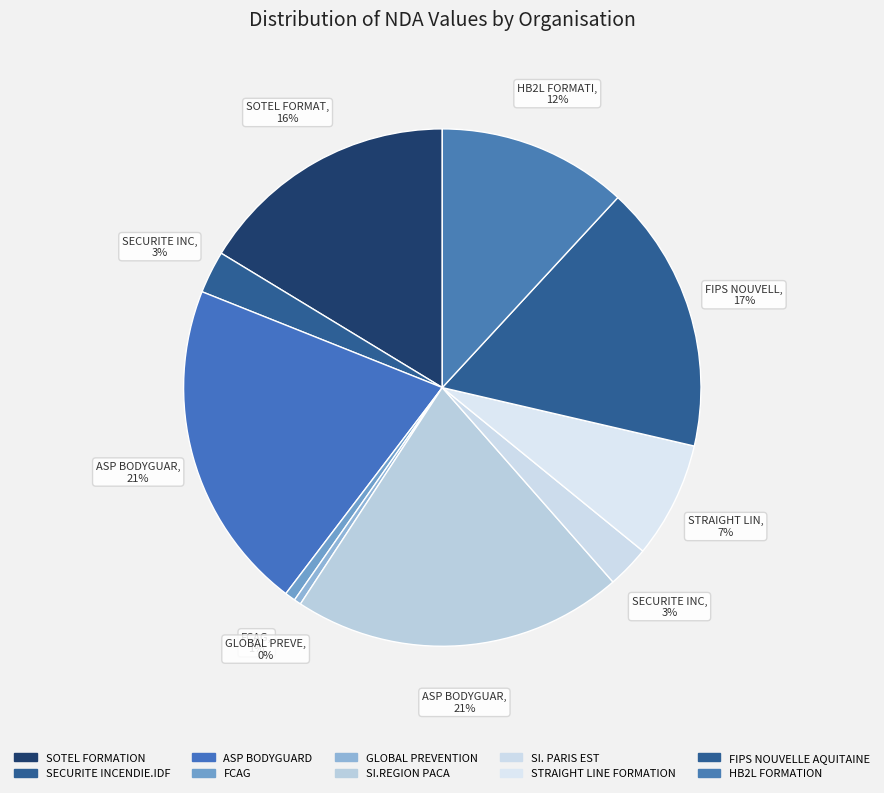

Between FIPS NOUVELLE AQUITAINE and FCAG, which is larger?

FIPS NOUVELLE AQUITAINE